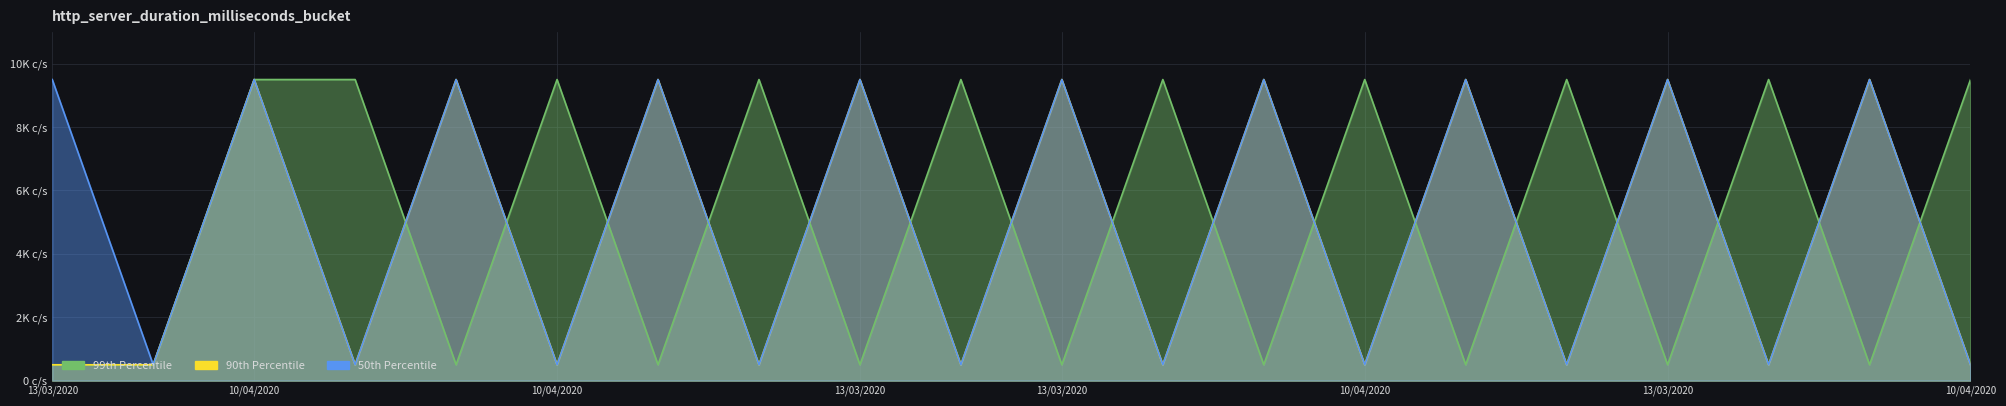

How many lines are shown in the chart?

3